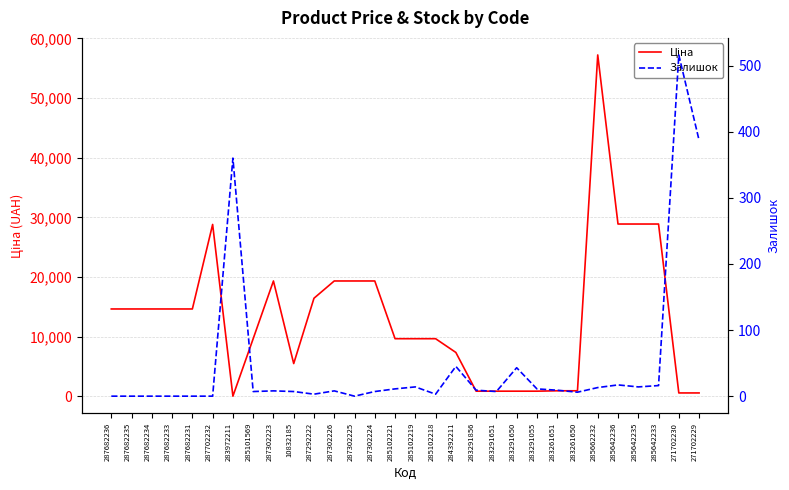

List the labels in order of Залишок value, largest first.

271702230, 271702229, 283972211, 284392211, 283291650, 285642236, 285642233, 285102219, 285642235, 285662232, 285102221, 283291055, 283291856, 283261651, 287302223, 287302226, 285101569, 10832185, 287302224, 283291651, 283261650, 287292222, 285102218, 287682236, 287682235, 287682234, 287682233, 287682231, 287702232, 287302225